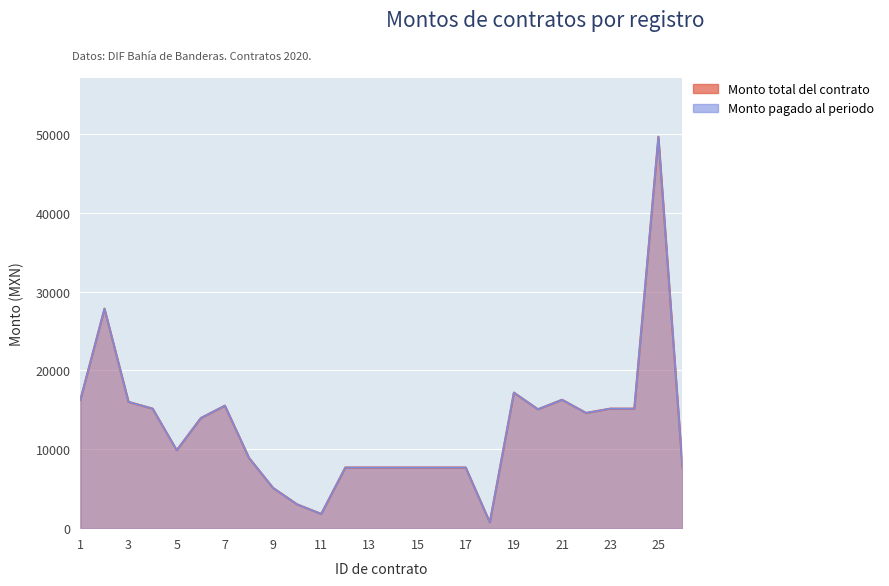

Reading left to right, transcribe all the data shown in this chart.

Monto total del contrato: 1=16286.4	2=27840.0	3=16013.6	4=15161.2	5=9889.0	6=13963.6	7=15540.5	8=8922.5	9=5104.0	10=3016.0	11=1809.6	12=7690.8	13=7690.8	14=7690.8	15=7690.8	16=7690.8	17=7690.8	18=742.0	19=17191.2	20=15080.0	21=16286.4	22=14616.0	23=15161.2	24=15161.2	25=49650.3	26=7690.8
Monto pagado al periodo: 1=16286.4	2=27840.0	3=16013.6	4=15161.2	5=9889.0	6=13963.6	7=15540.5	8=8922.5	9=5104.0	10=3016.0	11=1809.6	12=7690.8	13=7690.8	14=7690.8	15=7690.8	16=7690.8	17=7690.8	18=742.0	19=17191.2	20=15080.0	21=16286.4	22=14616.0	23=15161.2	24=15161.2	25=49650.3	26=7690.8